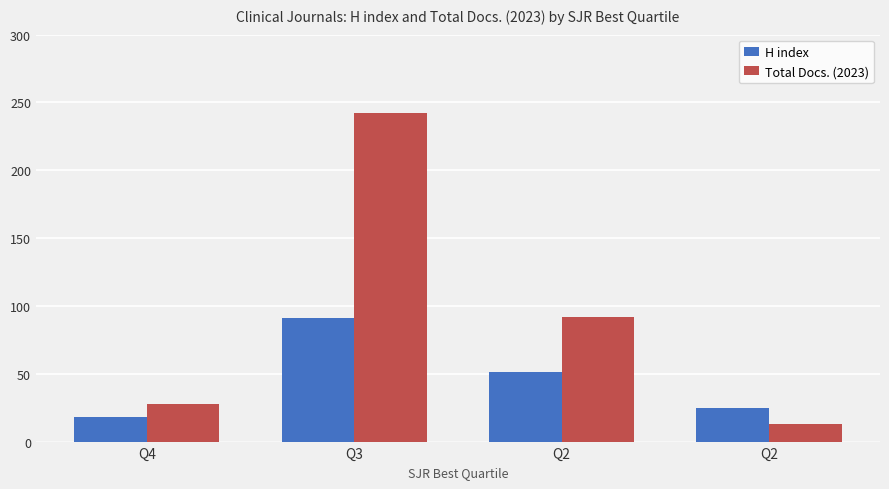

How many bars are there in total?

8